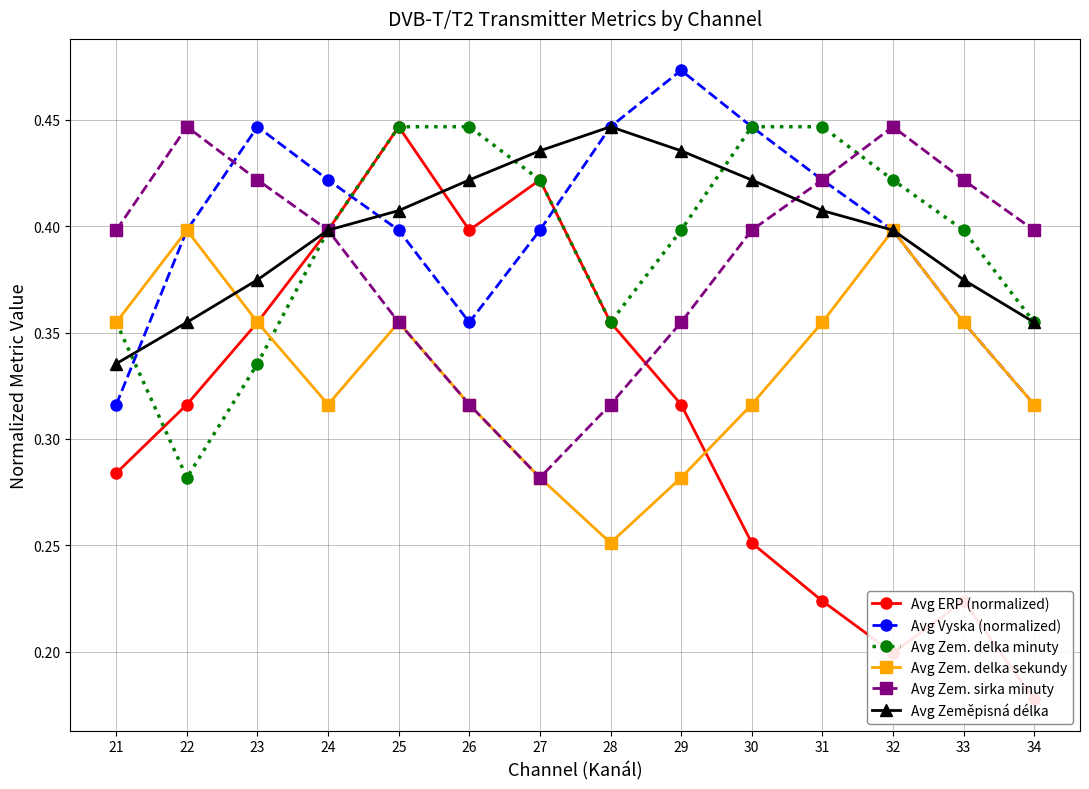

The Avg Zem. sirka minuty series shows 0.6 at 29. True or false?

False